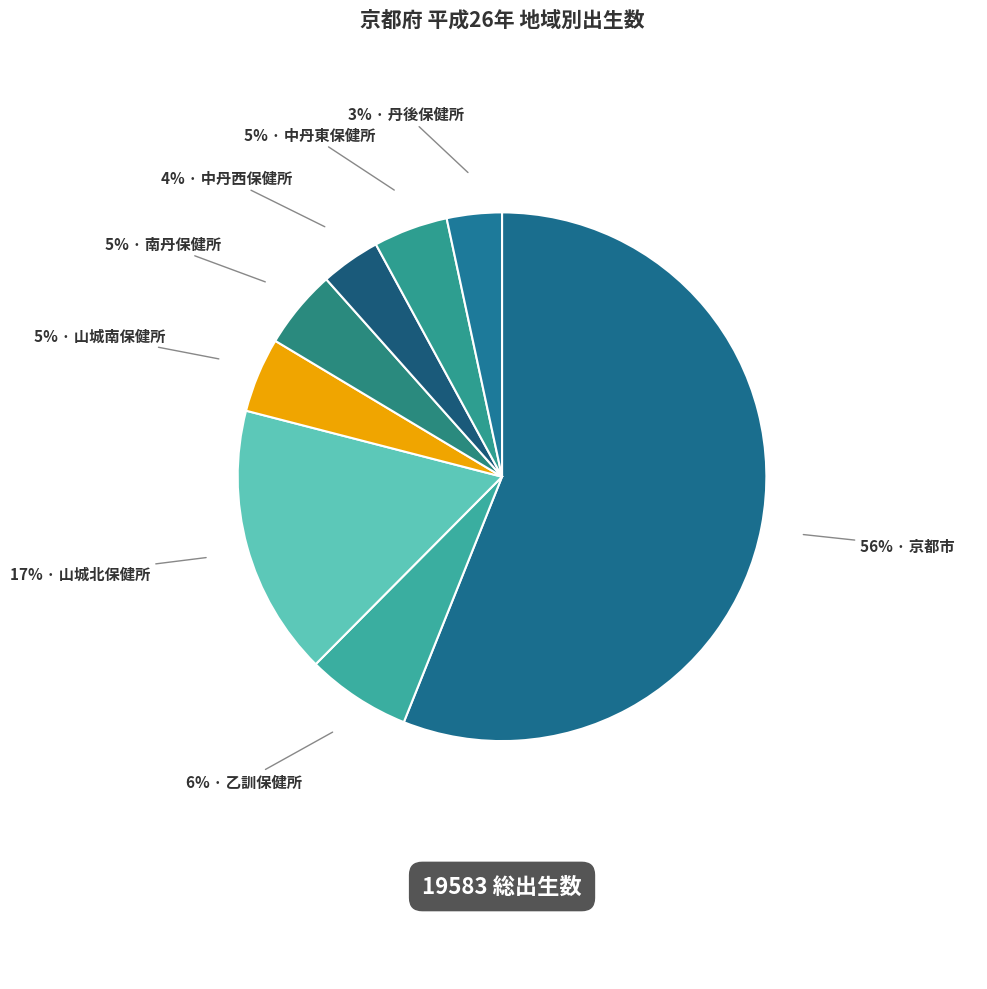

Is there a majority slice in this chart?

Yes